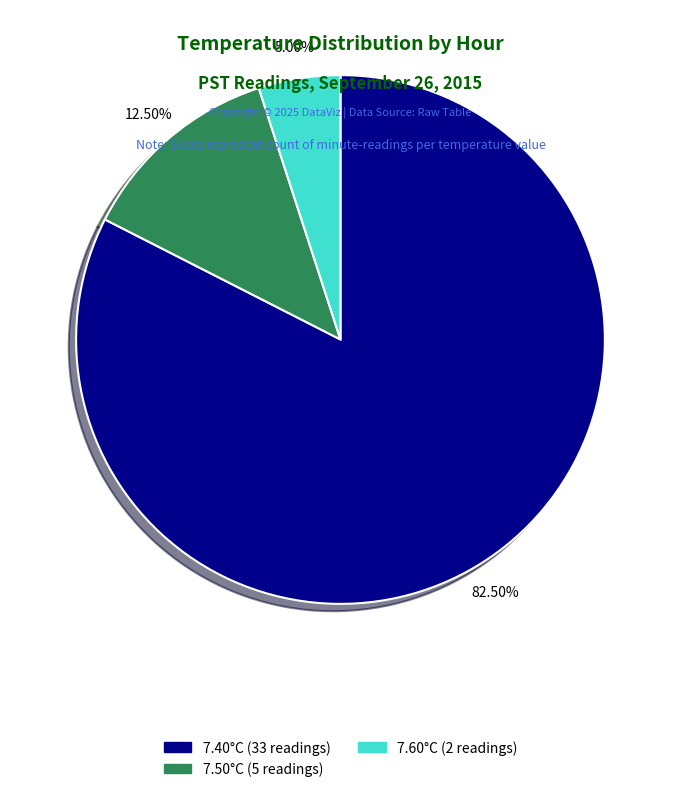

Does any single category account for the majority?

Yes